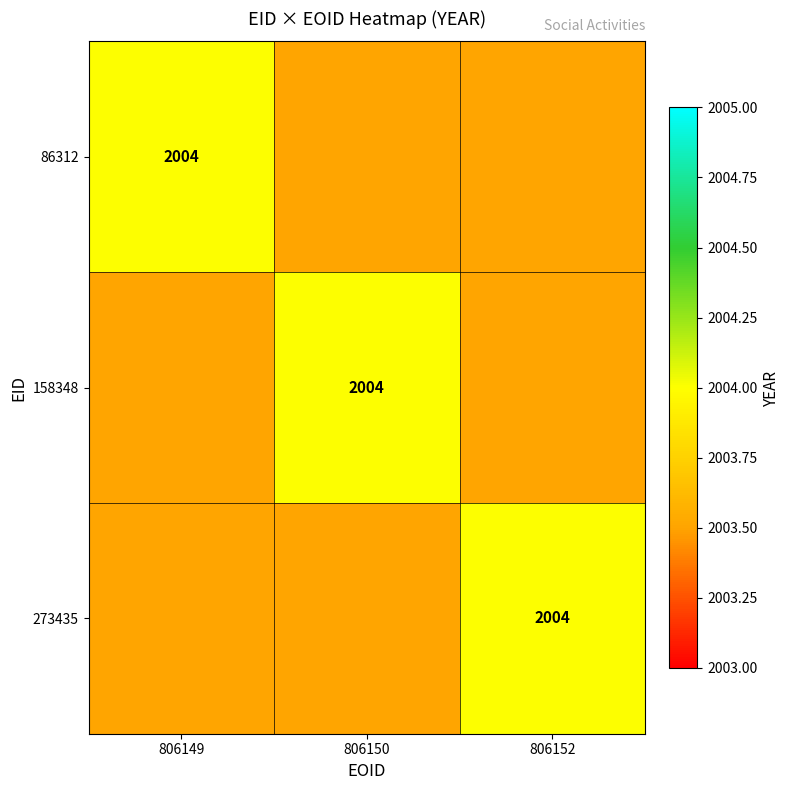

What value does the 158348 series have at 806149?

2003.5